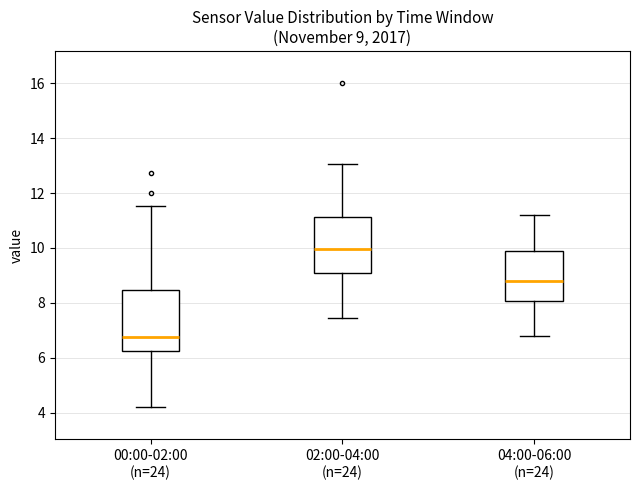

Which box's median line is the highest?

02:00-04:00 (n=24)